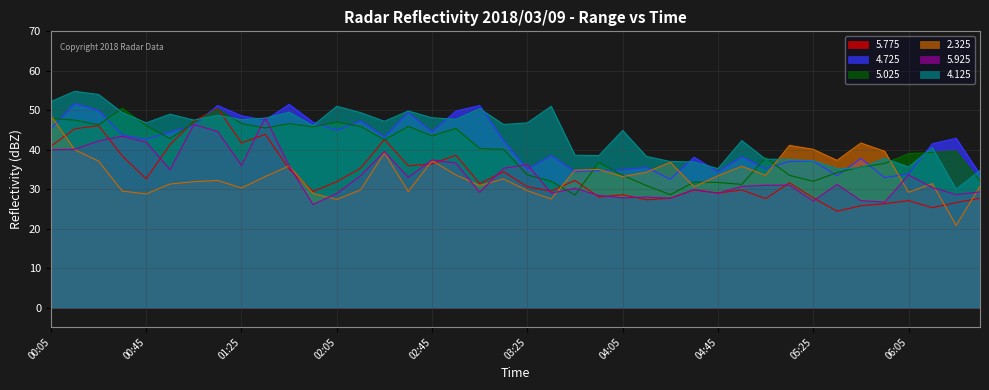

What is the sum of all 5.775 values?

1341.6